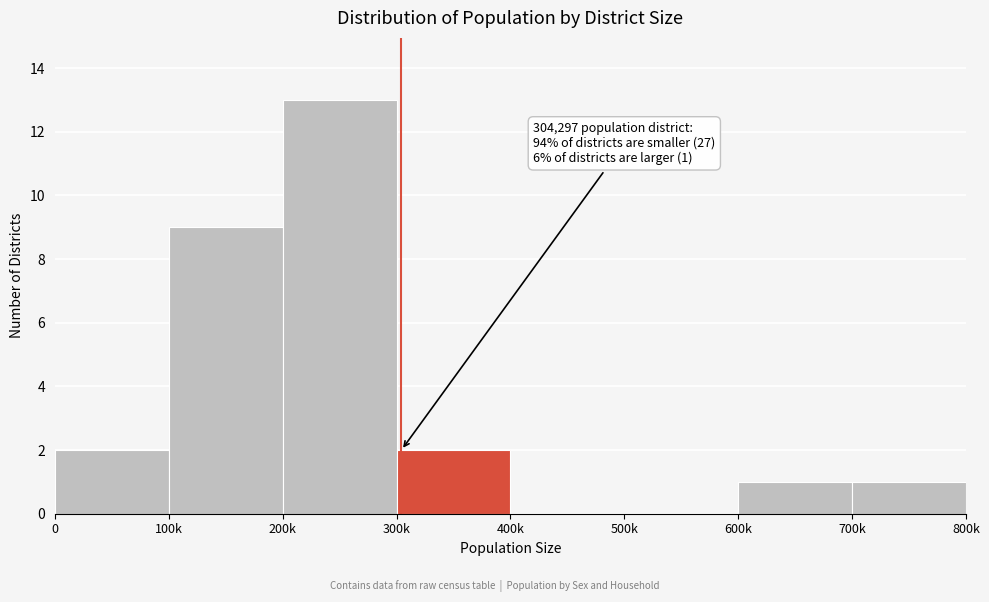

Reading left to right, extract all data points from this chart.

0=2	100k=9	200k=13	300k=2	400k=0	500k=0	600k=1	700k=1